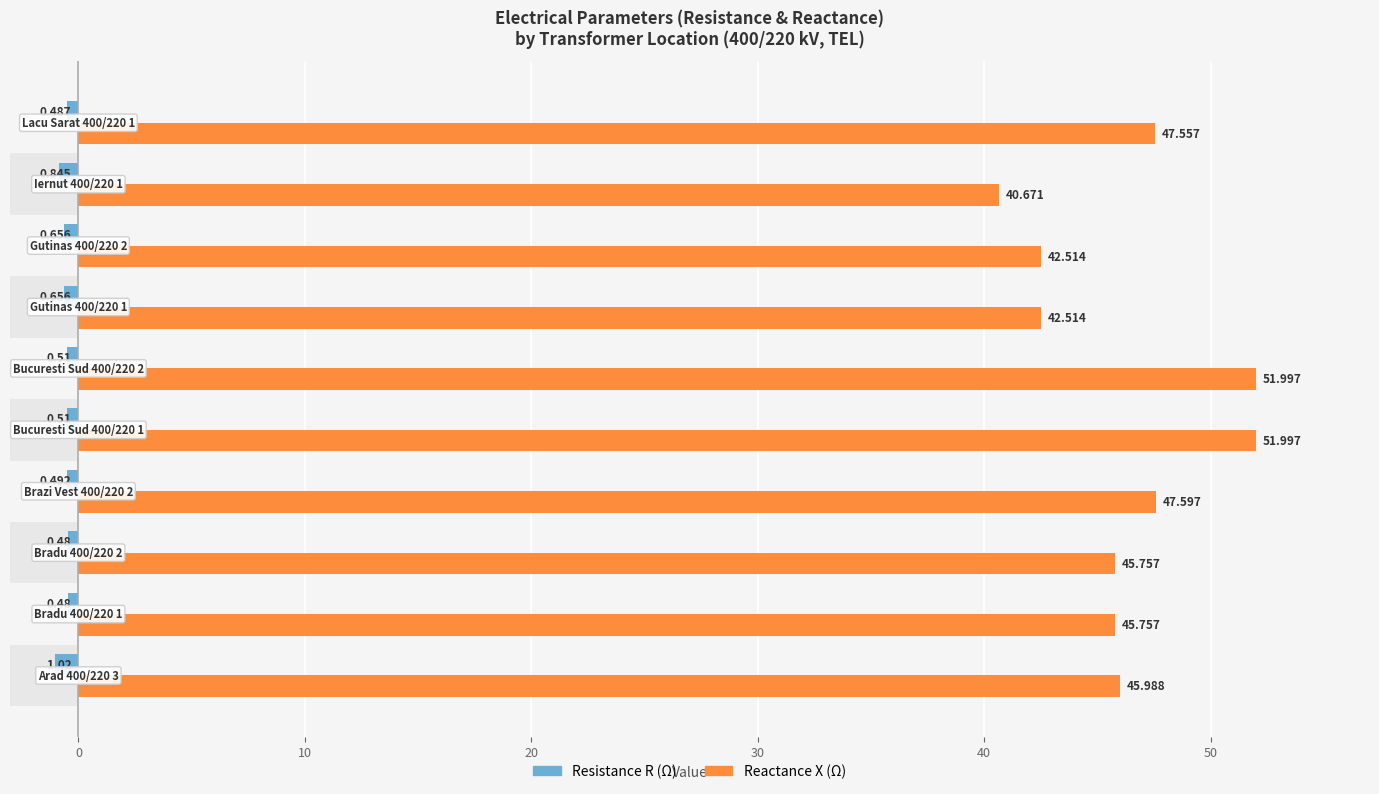

Which series has the largest range (max minus min)?

Reactance X (Ω)